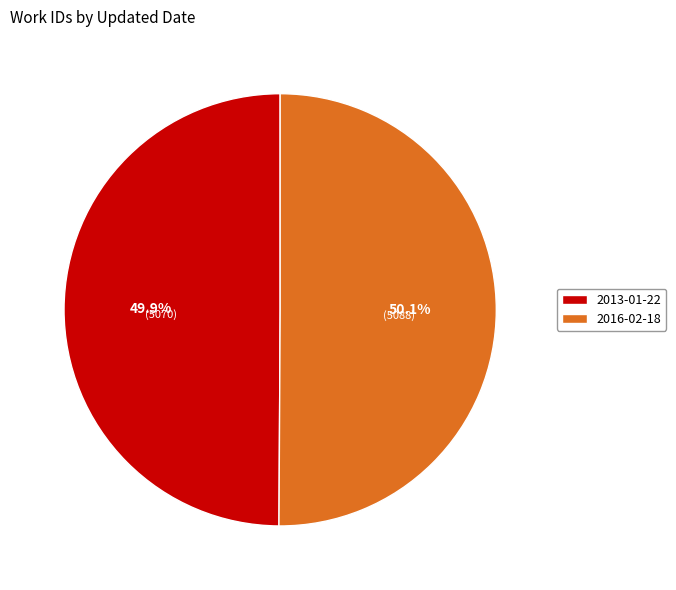

What is the total percentage of 2013-01-22 and 2016-02-18?

100.0%